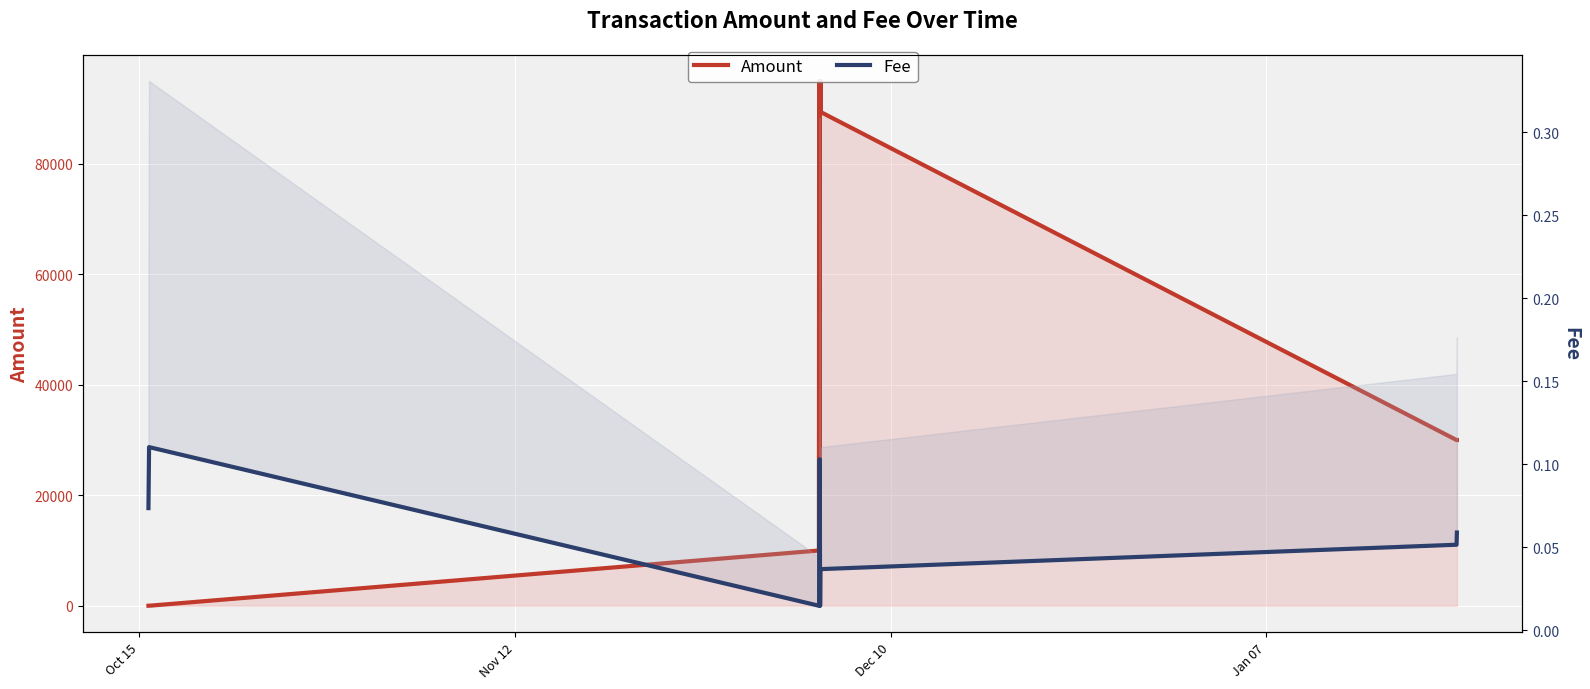

Rank the series by their maximum value, from highest to lowest.

Amount, Fee